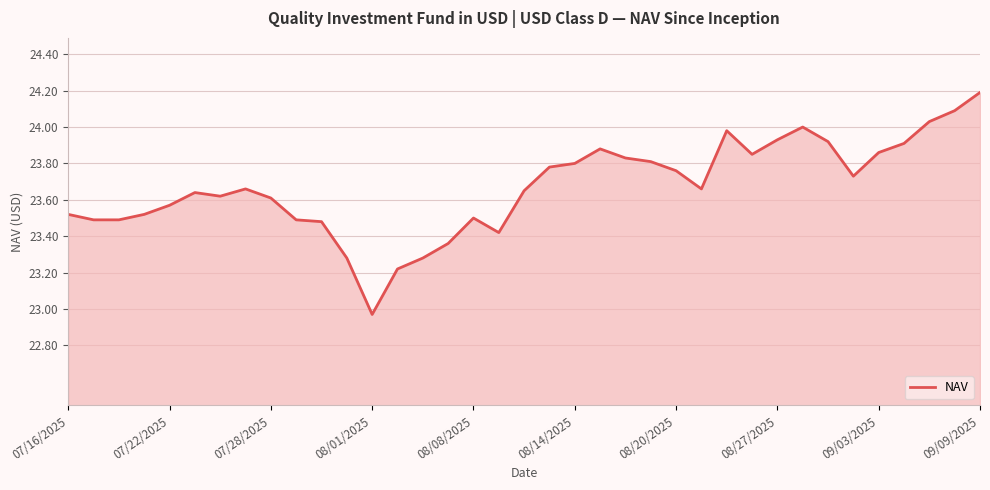

What is the greatest value displayed?

24.2